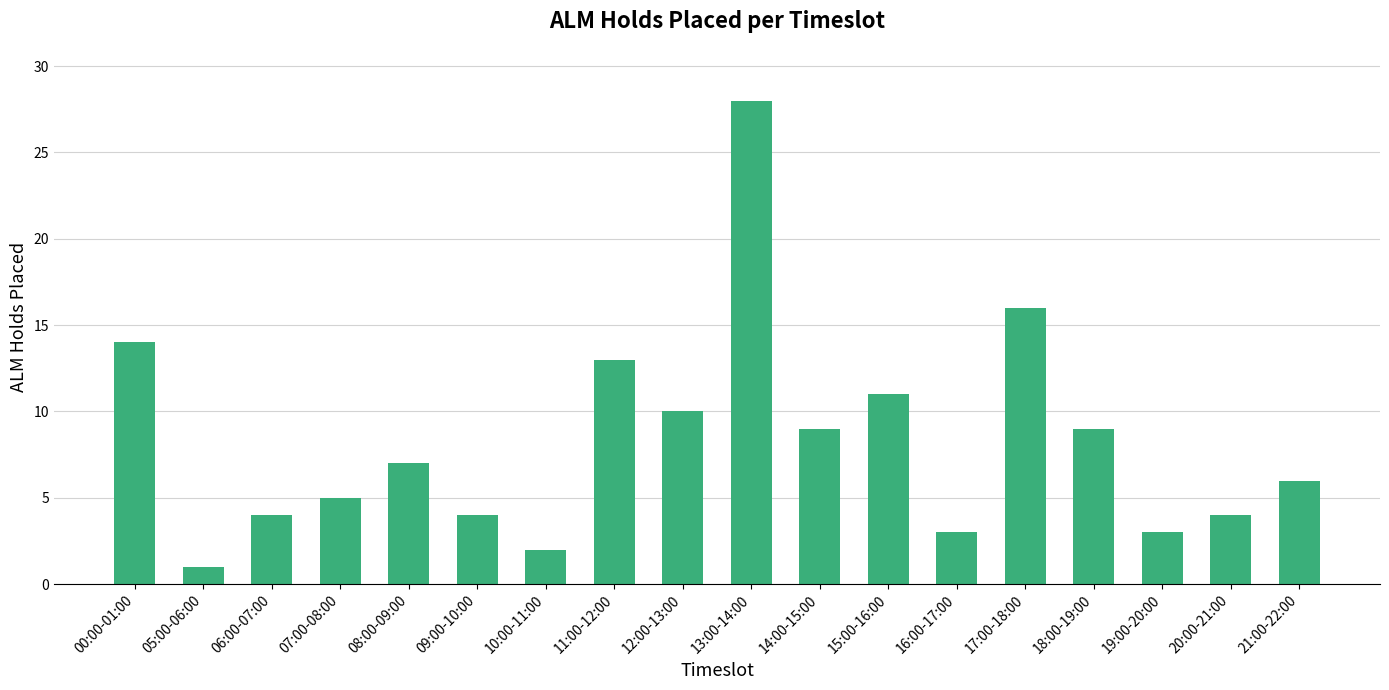

The chart shows a value of 15 at 14:00-15:00. True or false?

False